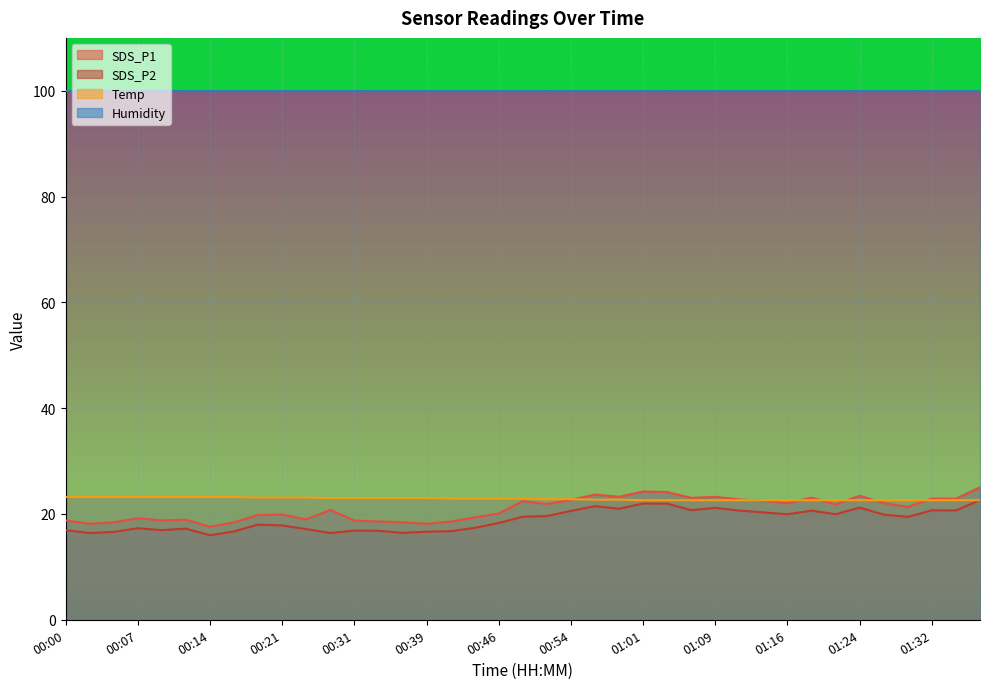

Which category has the lowest value in the Temp series?

01:01